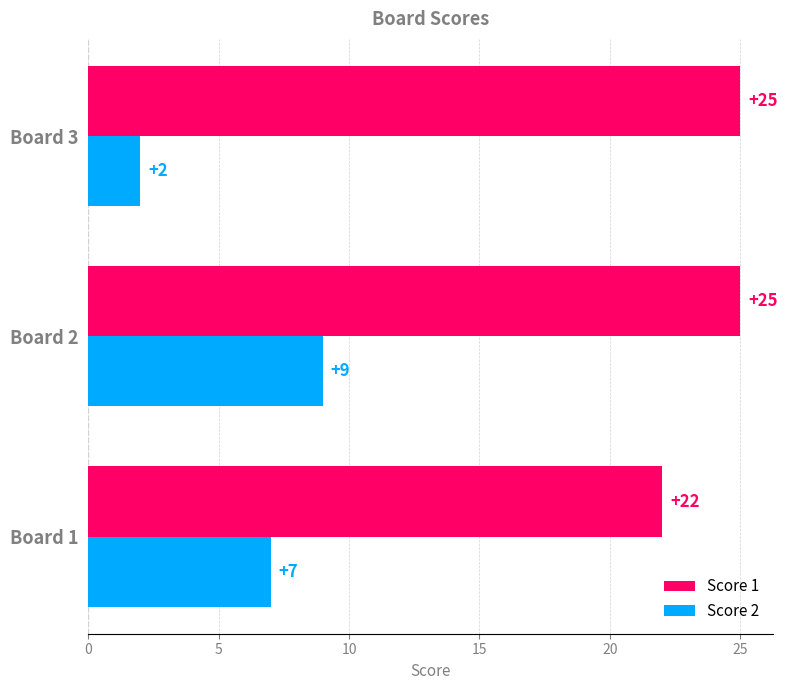

How many Score 2 values are between 2 and 9?

3